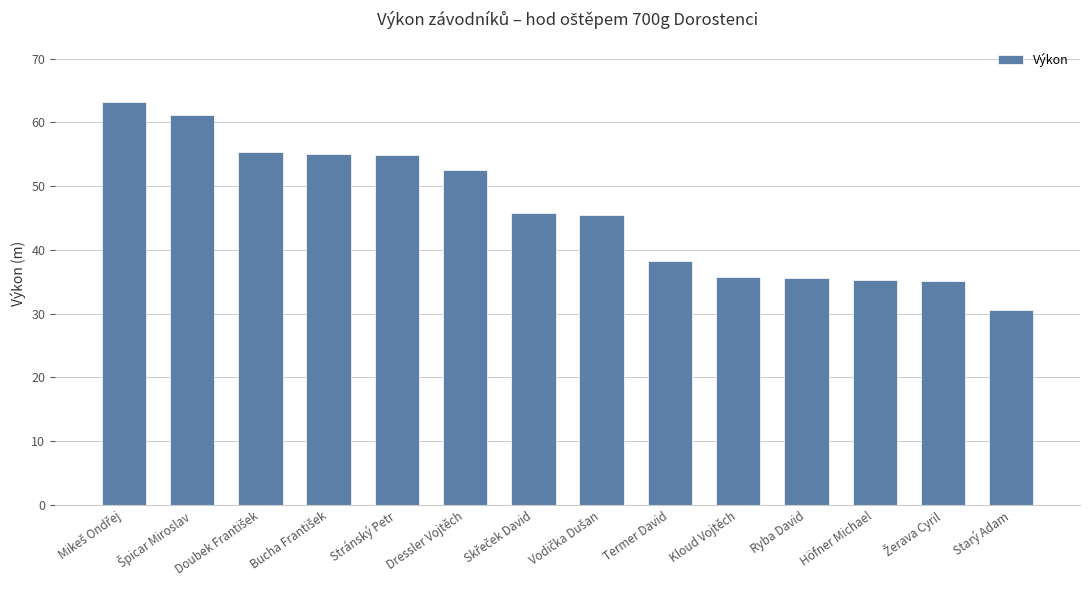

What is the difference between the maximum and minimum values?

32.7